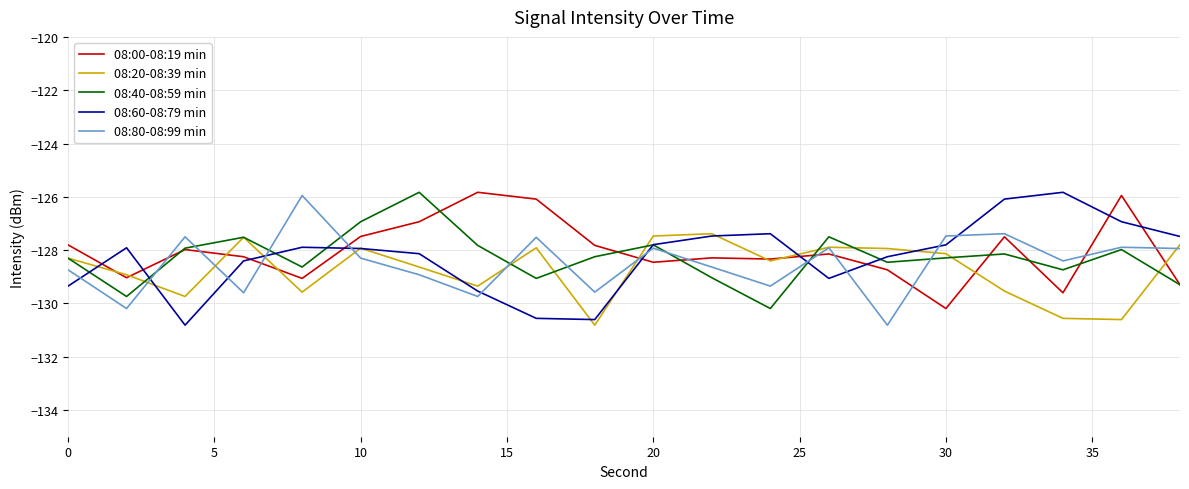

True or false: 08:00-08:19 min and 08:60-08:79 min intersect in this chart.

True